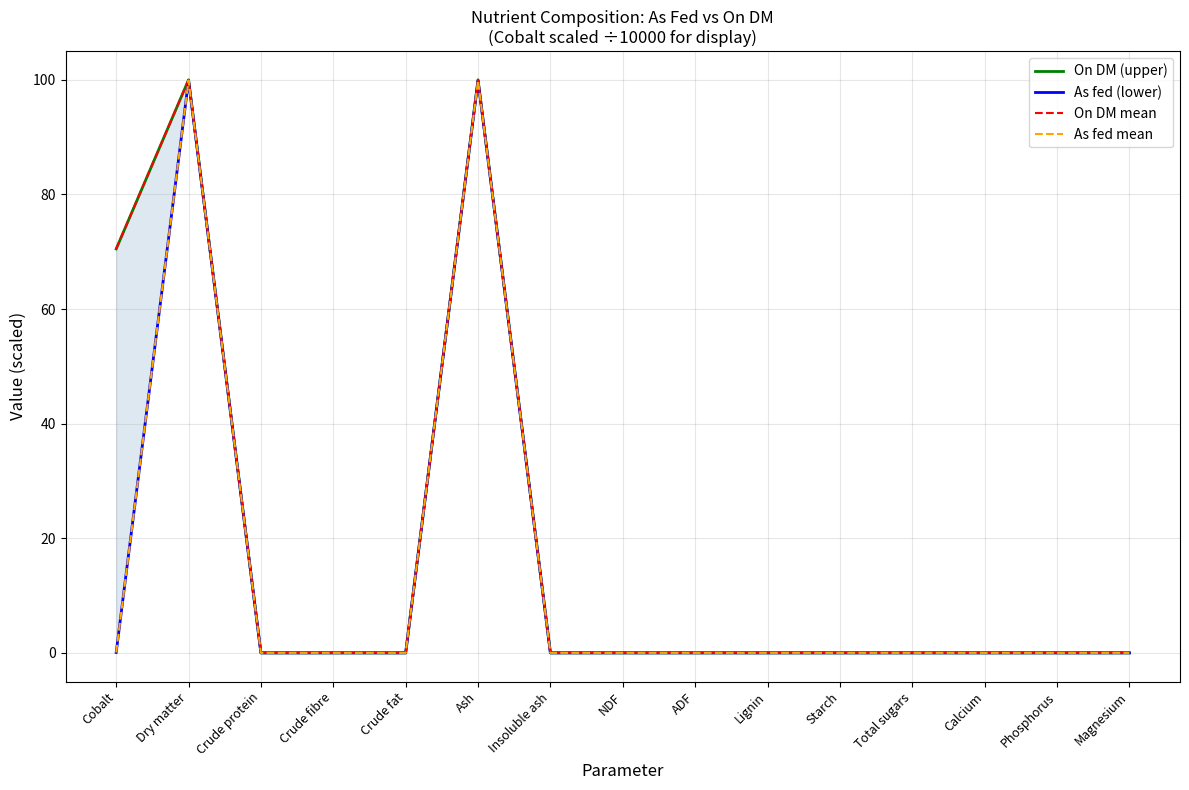

Reading right to left, transcribe all the data shown in this chart.

On DM (upper): Magnesium=0.0	Phosphorus=0.0	Calcium=0.0	Total sugars=0.0	Starch=0.0	Lignin=0.0	ADF=0.0	NDF=0.0	Insoluble ash=0.0	Ash=100.0	Crude fat=0.0	Crude fibre=0.0	Crude protein=0.0	Dry matter=100.0	Cobalt=70.5
As fed (lower): Magnesium=0.0	Phosphorus=0.0	Calcium=0.0	Total sugars=0.0	Starch=0.0	Lignin=0.0	ADF=0.0	NDF=0.0	Insoluble ash=0.0	Ash=99.9	Crude fat=0.0	Crude fibre=0.0	Crude protein=0.0	Dry matter=99.9	Cobalt=0.1
On DM mean: Magnesium=0.0	Phosphorus=0.0	Calcium=0.0	Total sugars=0.0	Starch=0.0	Lignin=0.0	ADF=0.0	NDF=0.0	Insoluble ash=0.0	Ash=100.0	Crude fat=0.0	Crude fibre=0.0	Crude protein=0.0	Dry matter=100.0	Cobalt=70.5
As fed mean: Magnesium=0.0	Phosphorus=0.0	Calcium=0.0	Total sugars=0.0	Starch=0.0	Lignin=0.0	ADF=0.0	NDF=0.0	Insoluble ash=0.0	Ash=99.9	Crude fat=0.0	Crude fibre=0.0	Crude protein=0.0	Dry matter=99.9	Cobalt=0.1